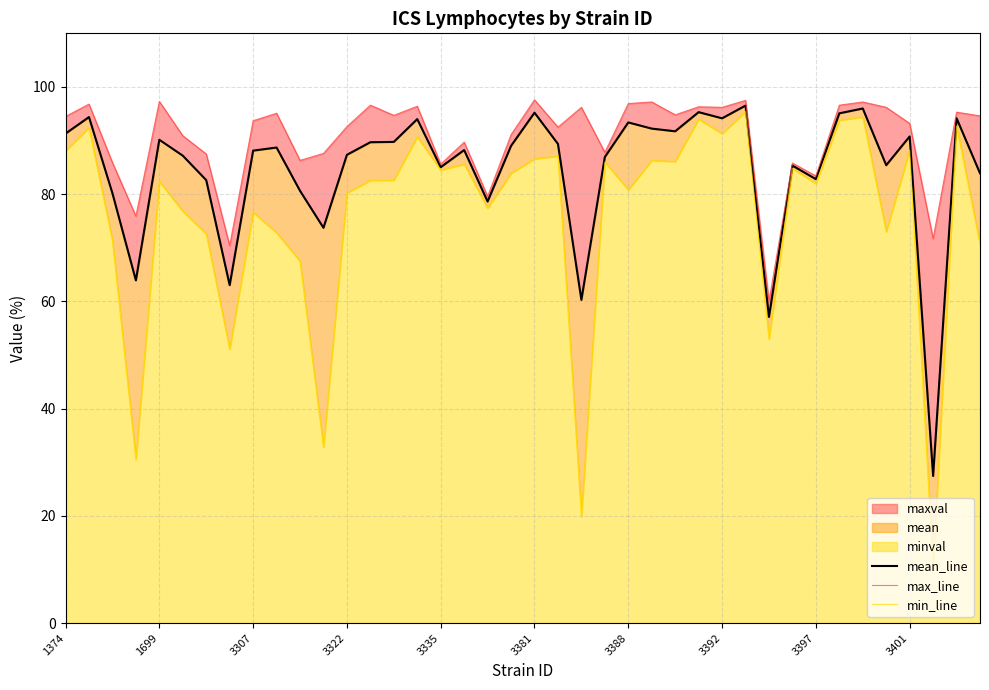

True or false: mean_line and min_line cross at least once.

False